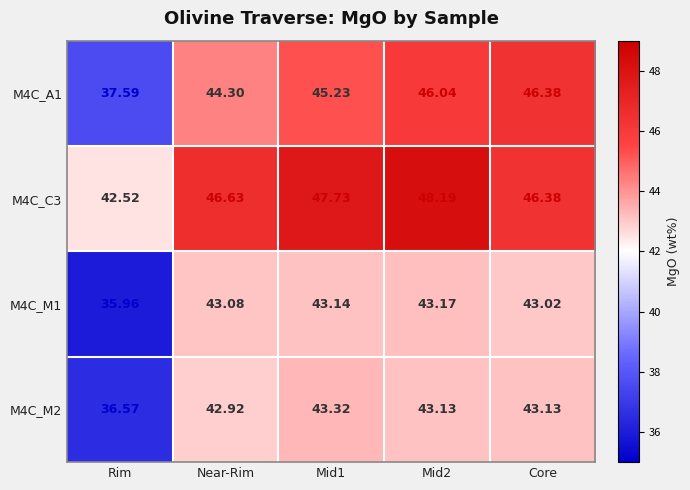

At which label is M4C_M2 closest to 39?

Rim